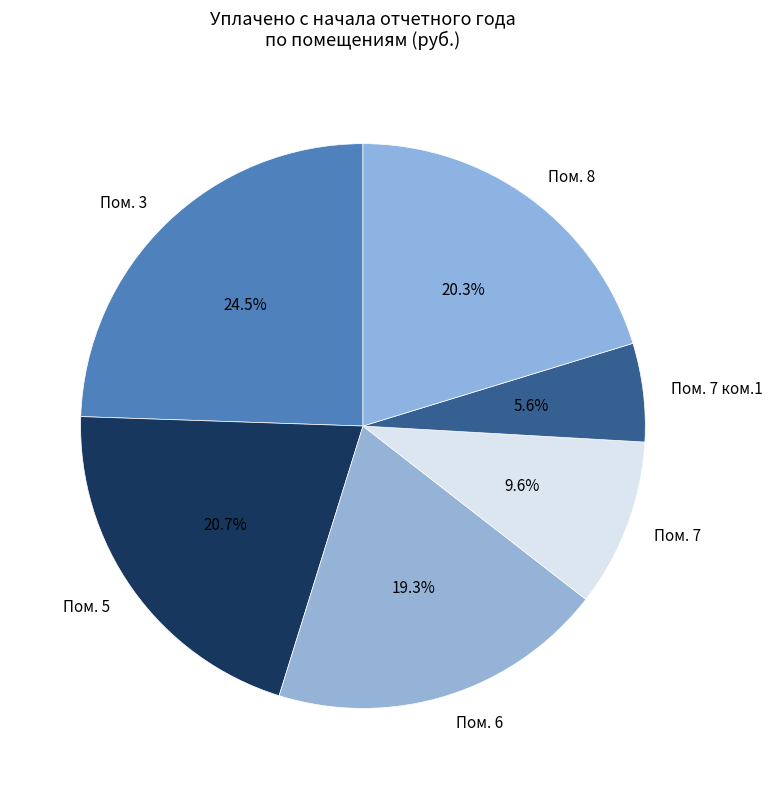

Combined, what portion of the pie is Пом. 8 and Пом. 7 ком.1?

25.9%